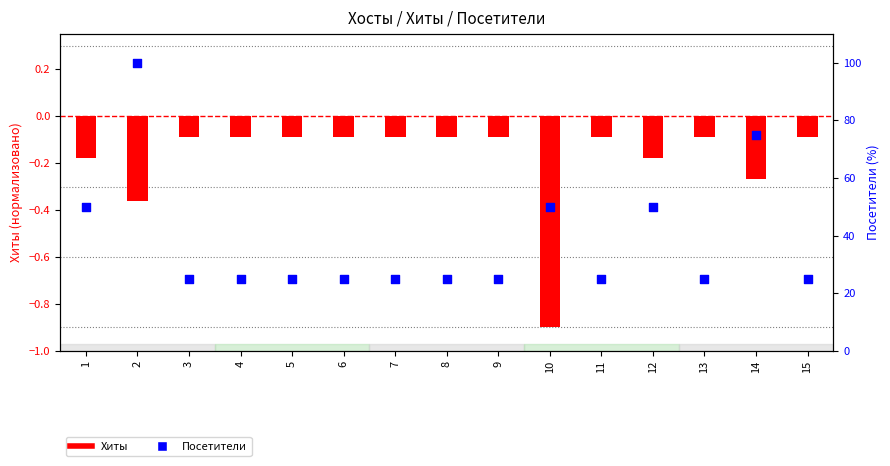

Which series has the widest spread of Y values?

Посетители